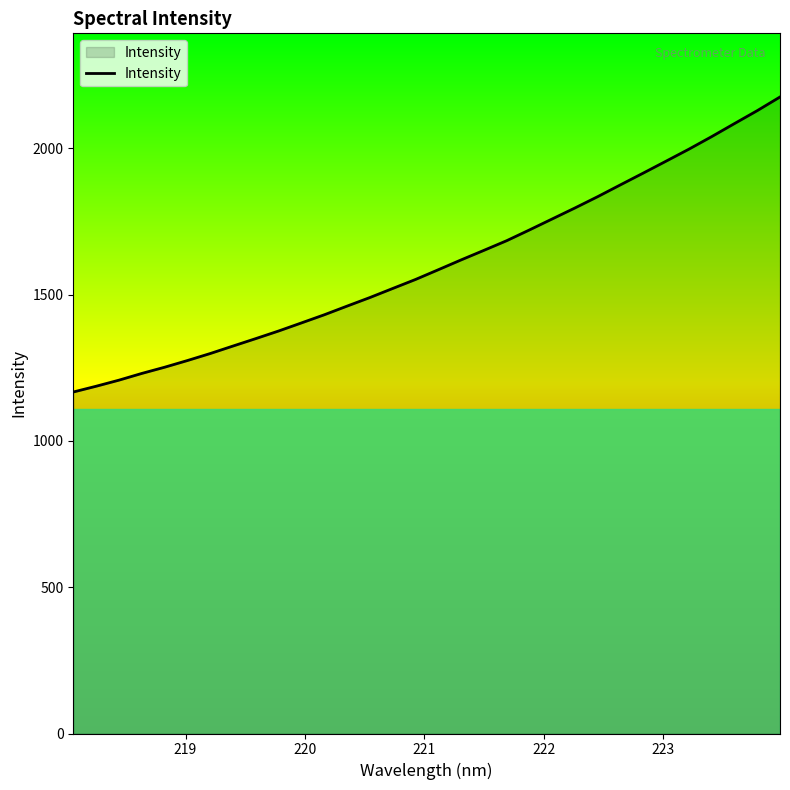

What is the difference between the maximum and minimum values?

1008.1